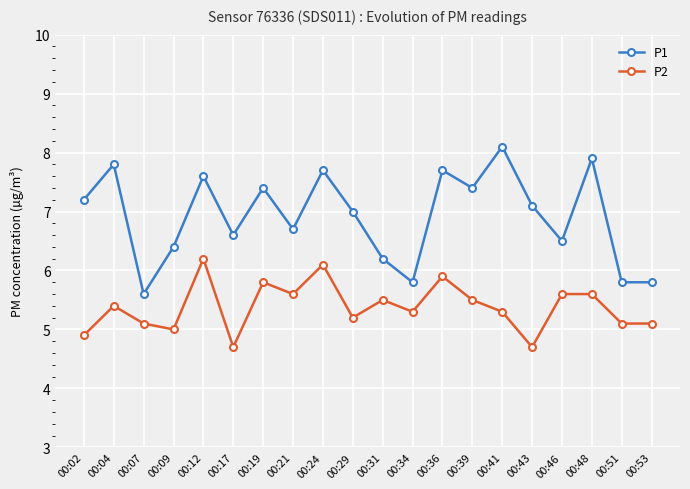

Is it true that P1 equals 1.5 at 00:46?

False